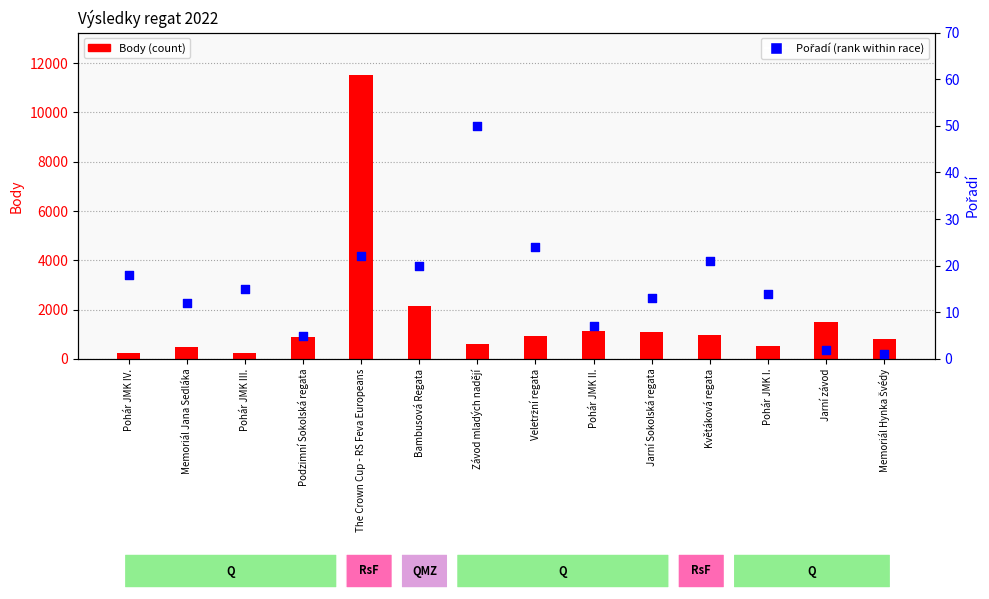

Which series has the widest spread of Y values?

Body (count)